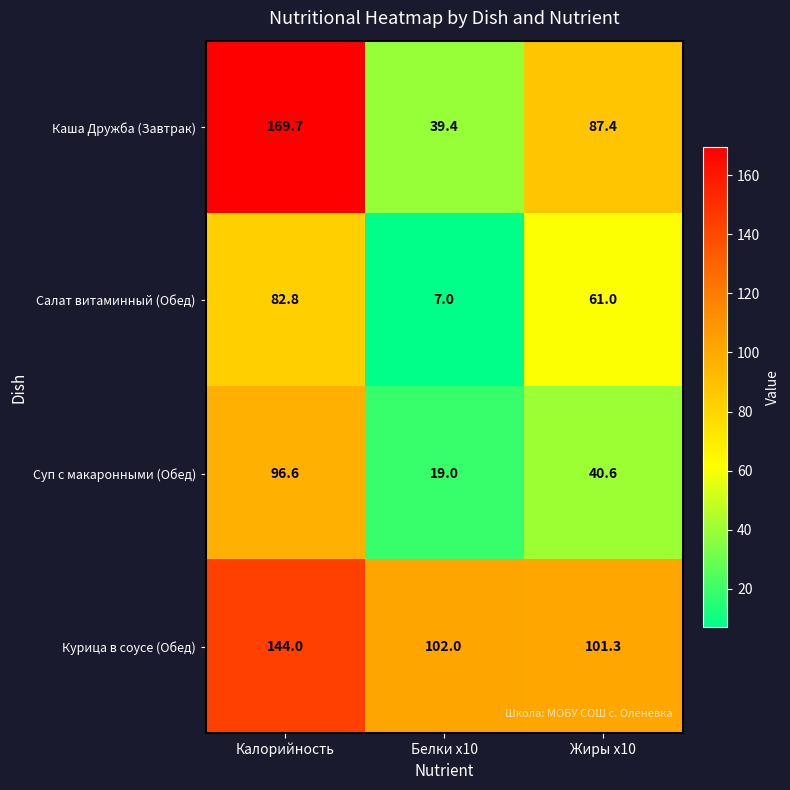

How many data points does each series have?

3